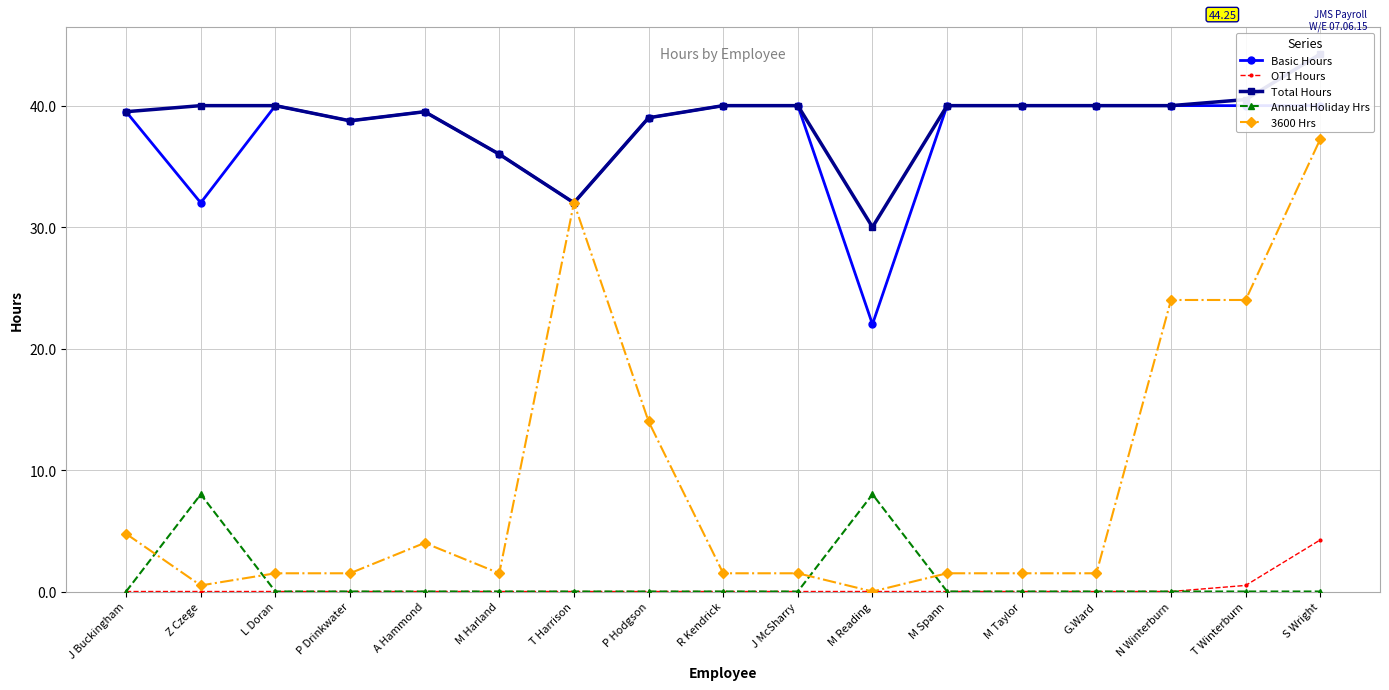

Reading right to left, list all the values displayed in this chart.

Basic Hours: 40.0	40.0	40.0	40.0	40.0	40.0	22.0	40.0	40.0	39.0	32.0	36.0	39.5	38.8	40.0	32.0	39.5
OT1 Hours: 4.2	0.5	0.0	0.0	0.0	0.0	0.0	0.0	0.0	0.0	0.0	0.0	0.0	0.0	0.0	0.0	0.0
Total Hours: 44.2	40.5	40.0	40.0	40.0	40.0	30.0	40.0	40.0	39.0	32.0	36.0	39.5	38.8	40.0	40.0	39.5
Annual Holiday Hrs: 0.0	0.0	0.0	0.0	0.0	0.0	8.0	0.0	0.0	0.0	0.0	0.0	0.0	0.0	0.0	8.0	0.0
3600 Hrs: 37.2	24.0	24.0	1.5	1.5	1.5	0.0	1.5	1.5	14.0	32.0	1.5	4.0	1.5	1.5	0.5	4.8